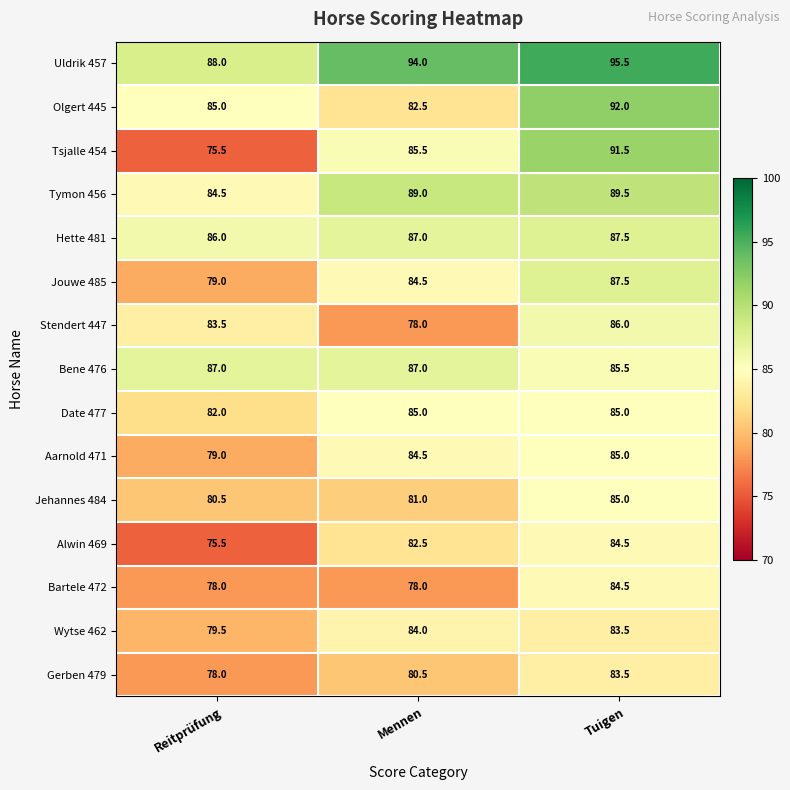

What is the maximum value for Tsjalle 454?

91.5